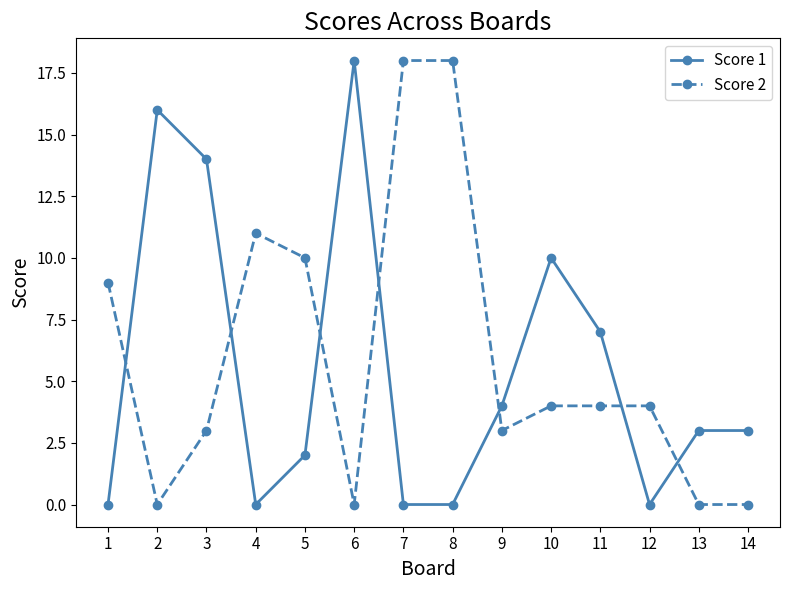

What is the value of the Score 1 point at the 6th from the left?

18